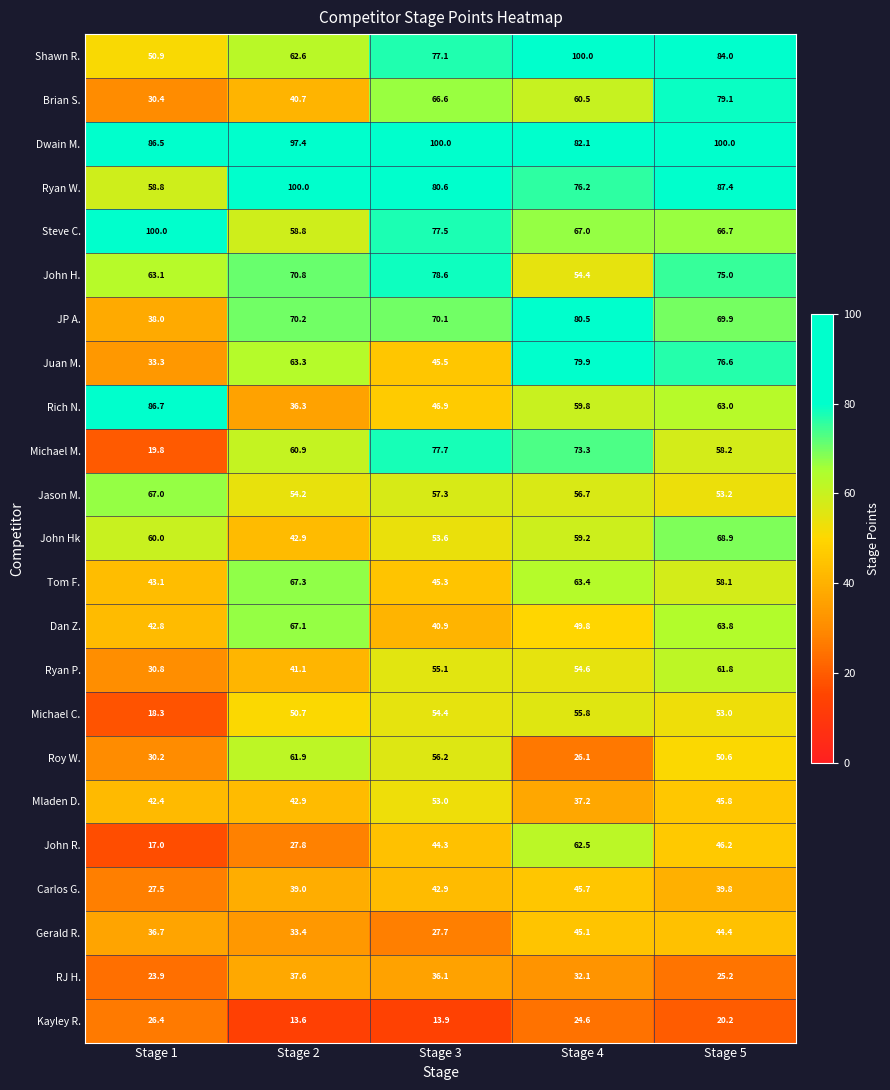

What is the difference between the highest and lowest values at Stage 2?

86.4